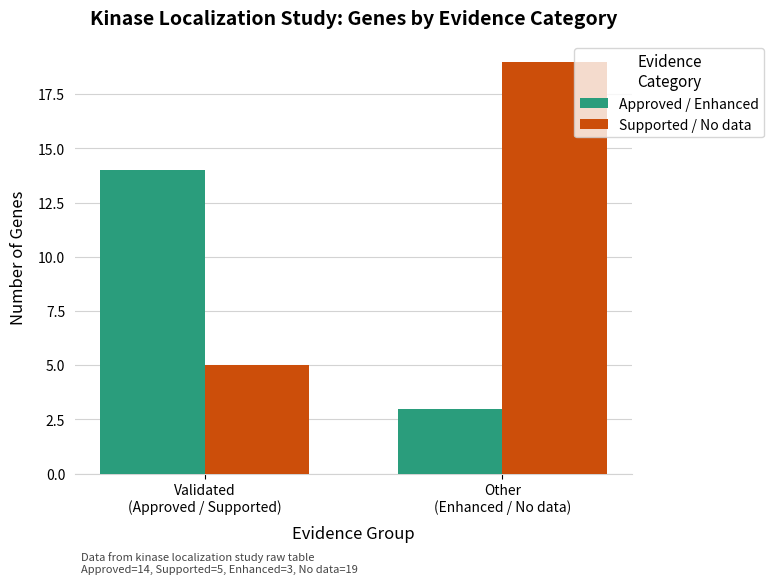

What is the total value across all series at Validated
(Approved / Supported)?

19